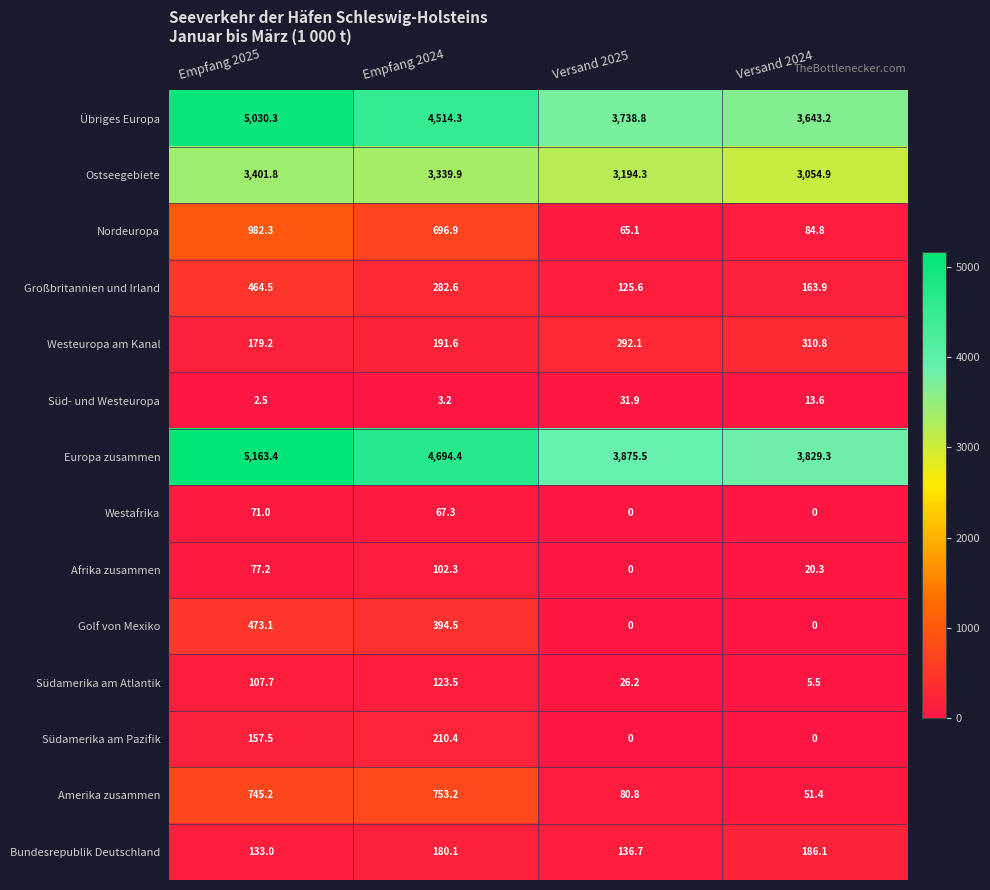

How many data points does each series have?

4